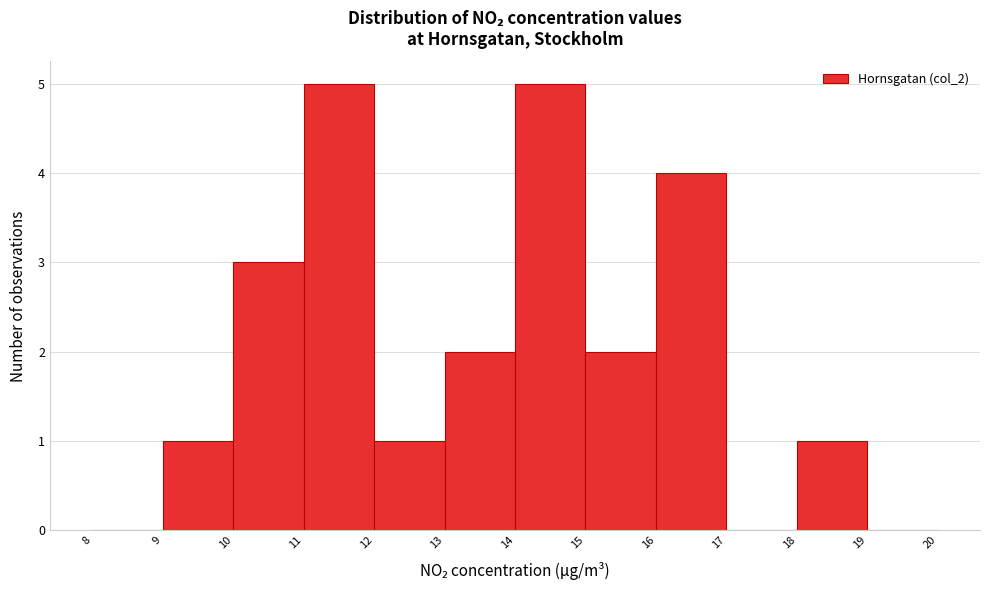

How tall is the bar that spans 10 to 11 on the x-axis? The values are not printed on the chart, so give them approximately, as read against the axis.

3